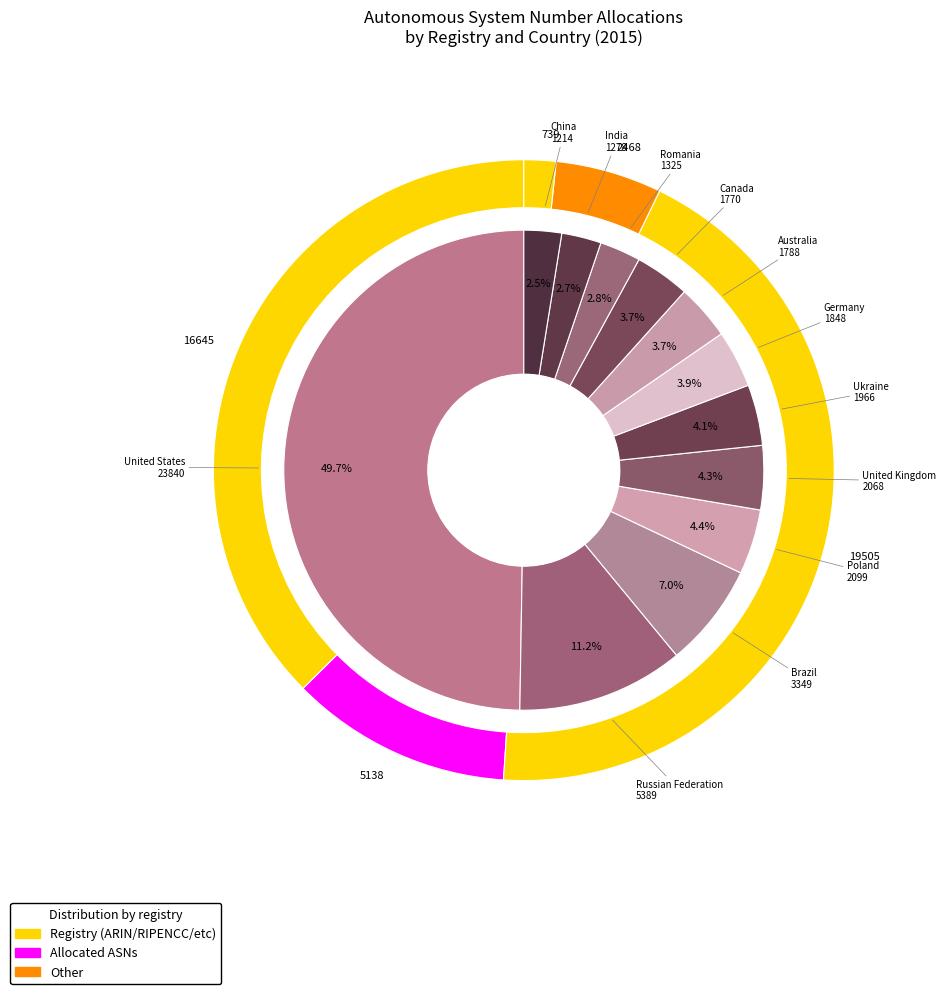

What is the change in value from Russian Federation to Canada?

-3619